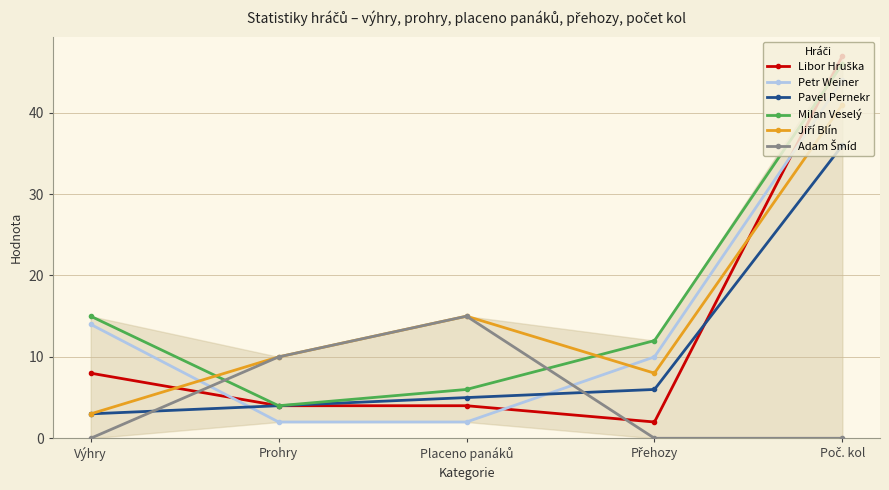

At which category does the chart reach its peak across all series?

Poč. kol